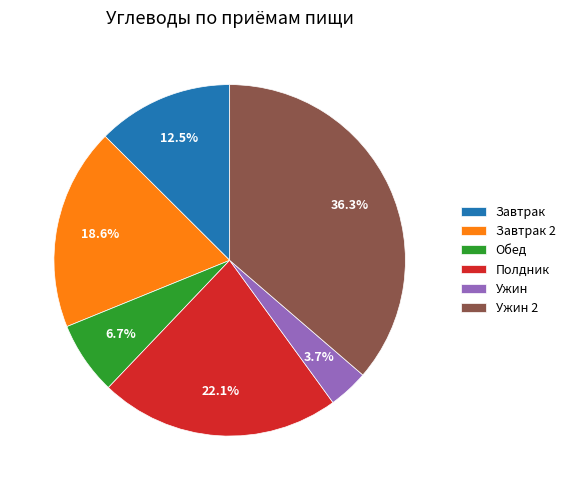

What is the smallest slice in the pie chart?

Ужин